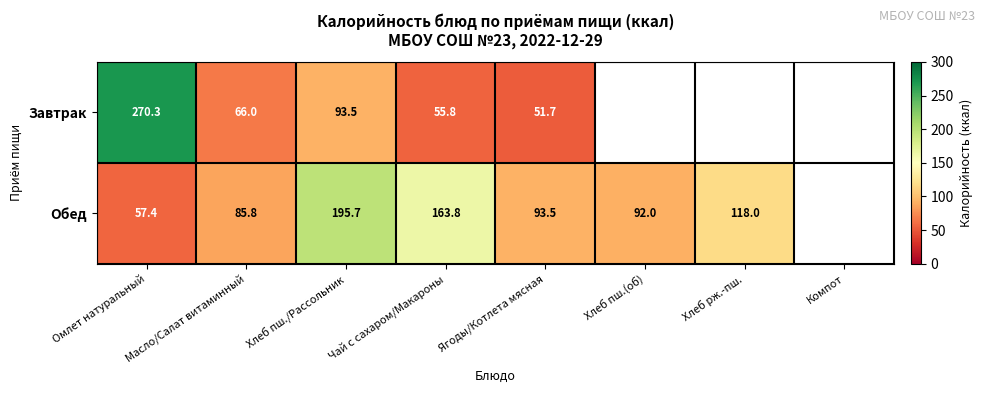

What is the difference between the highest and lowest values at Чай с сахаром/Макароны?

108.0